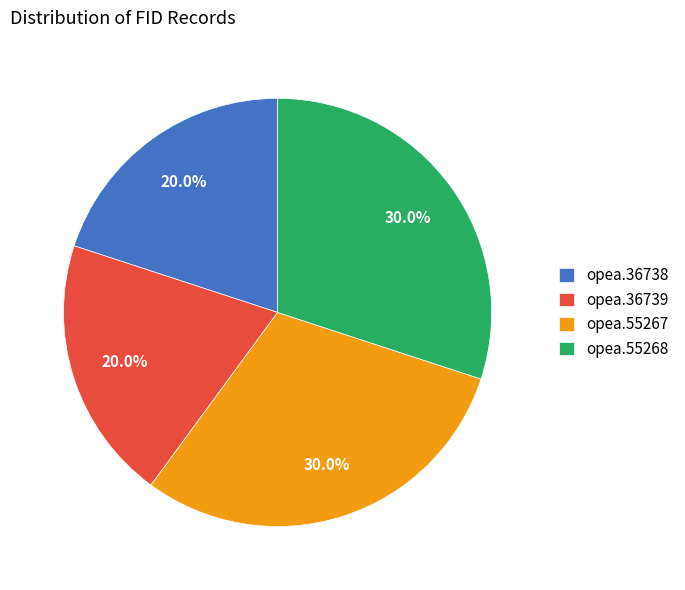

How many slices are in this pie chart?

4